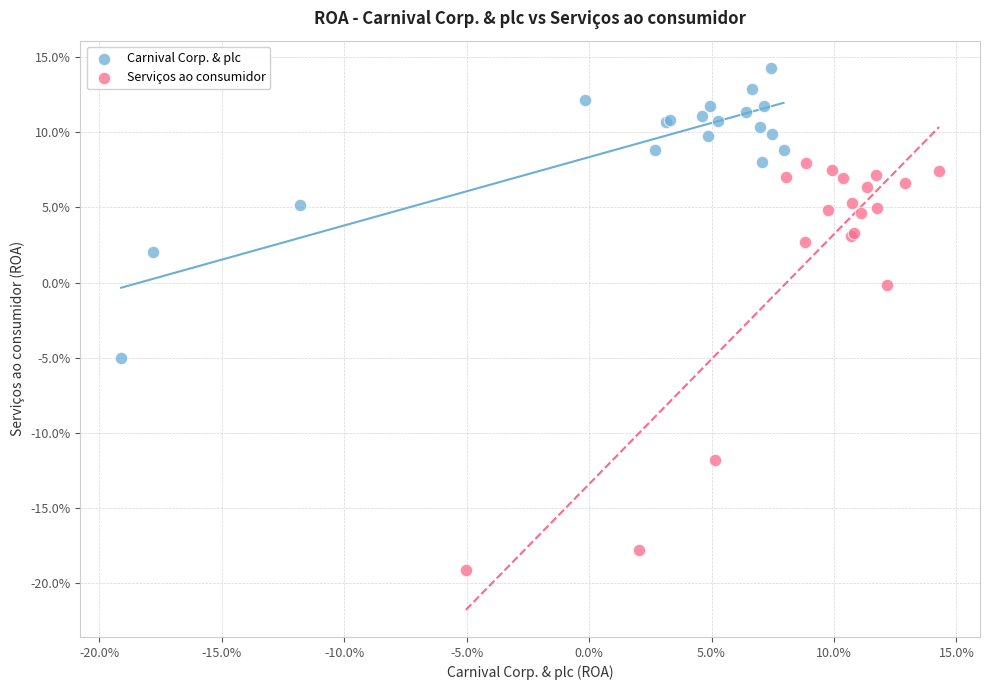

What are all the series names shown in the legend?

Carnival Corp. & plc, Serviços ao consumidor